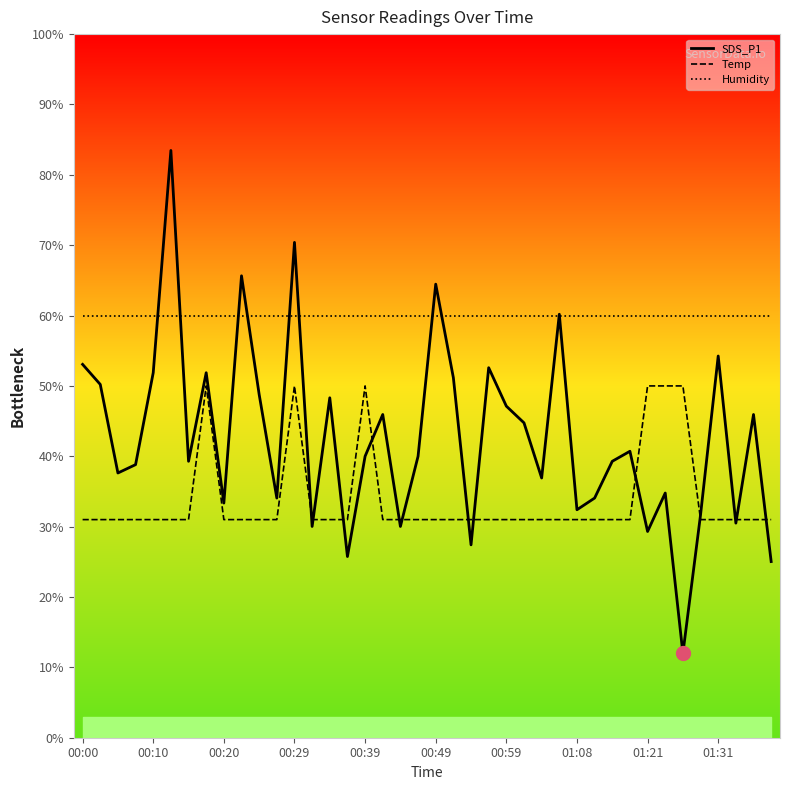

True or false: Temp and Humidity cross at least once.

False